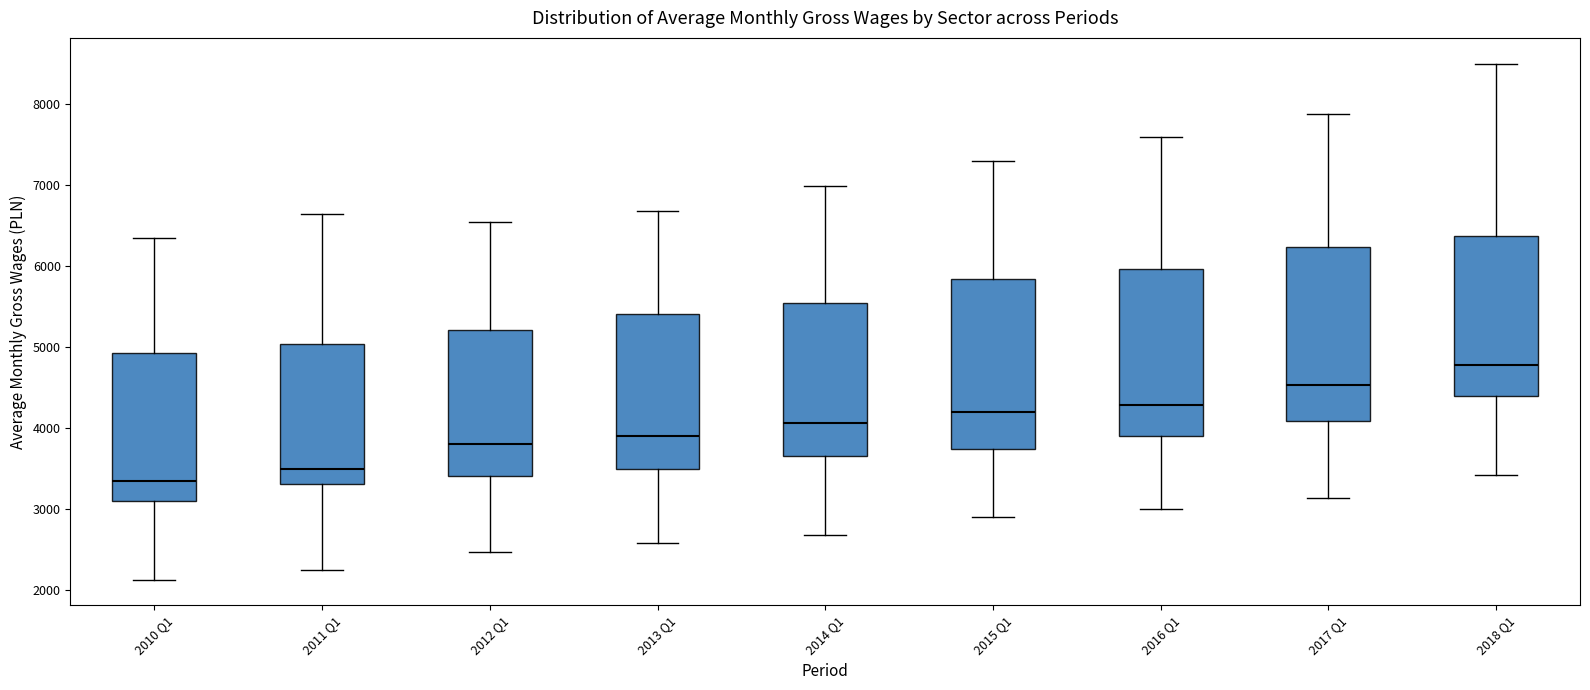

Reading left to right, read every box against the y-axis: the position of its median line, the range the box covers, and the ends of its whiskers. The values are not printed on the chart, so give them approximately, as read against the axis.

2010 Q1: median 3400, box 3100 to 4900, whiskers 2100 to 6400
2011 Q1: median 3500, box 3300 to 5000, whiskers 2300 to 6600
2012 Q1: median 3800, box 3400 to 5200, whiskers 2500 to 6600
2013 Q1: median 3900, box 3500 to 5400, whiskers 2600 to 6700
2014 Q1: median 4100, box 3700 to 5600, whiskers 2700 to 7000
2015 Q1: median 4200, box 3700 to 5800, whiskers 2900 to 7300
2016 Q1: median 4300, box 3900 to 6000, whiskers 3000 to 7600
2017 Q1: median 4500, box 4100 to 6200, whiskers 3100 to 7900
2018 Q1: median 4800, box 4400 to 6400, whiskers 3400 to 8500